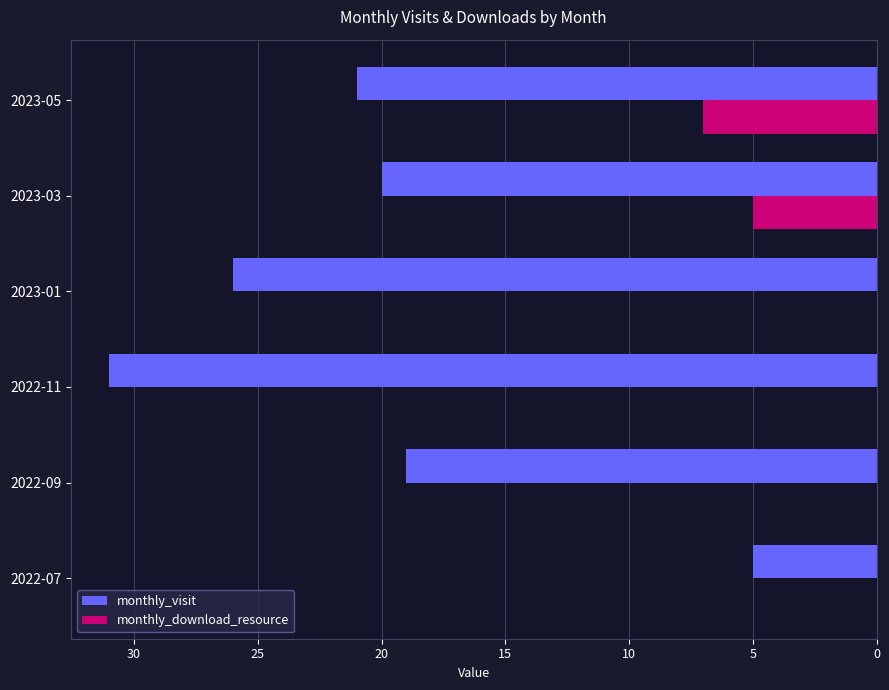

Which category has the highest value across all series?

2022-11